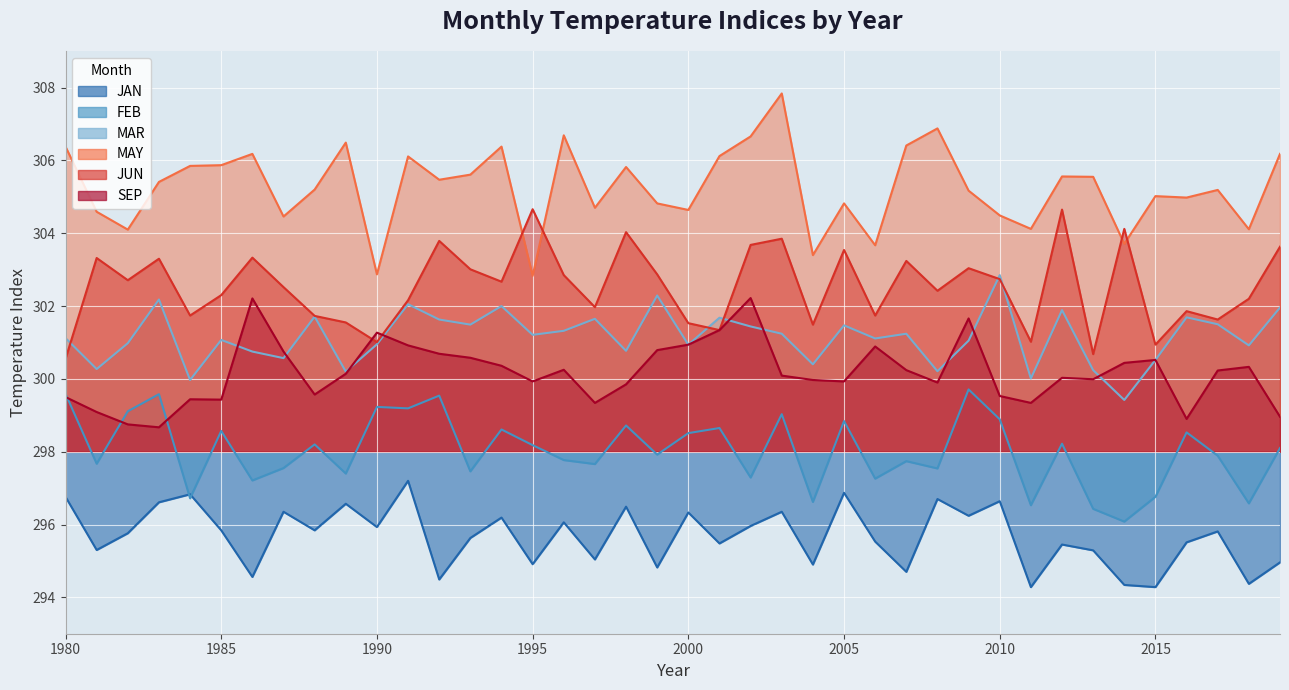

At 2015, list the series in order from smallest to largest.

JAN, FEB, MAR, SEP, JUN, MAY